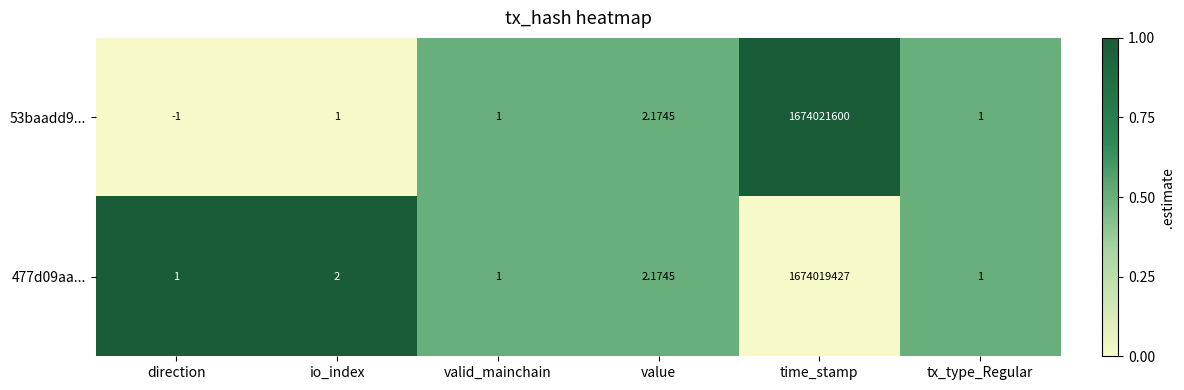

At which label is 53baadd9... closest to 837010799?

value